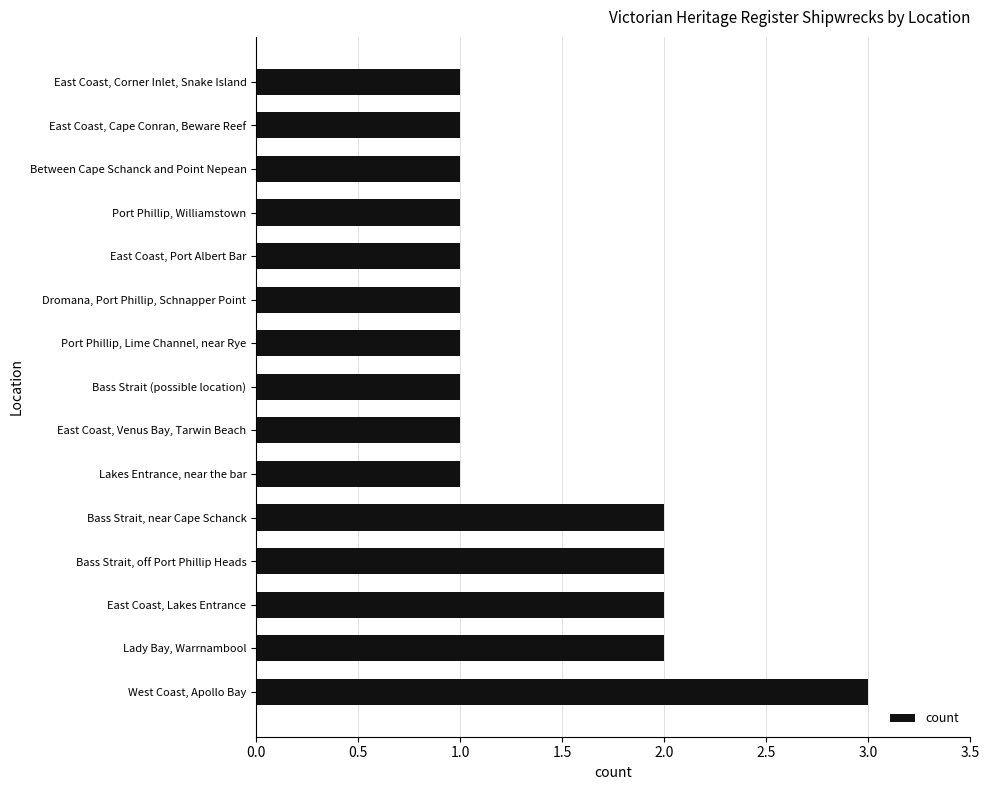

The value at Between Cape Schanck and Point Nepean is 0. True or false?

False